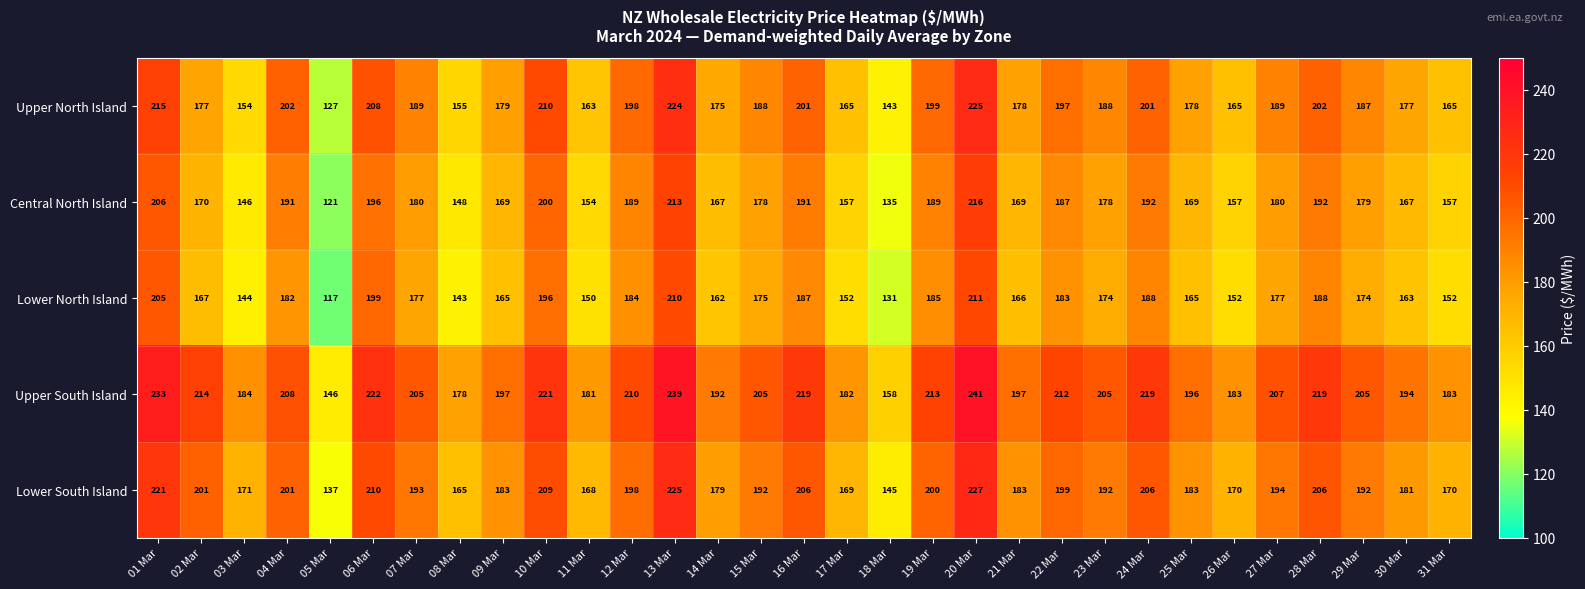

Which category has the highest value in the Upper South Island series?

20 Mar